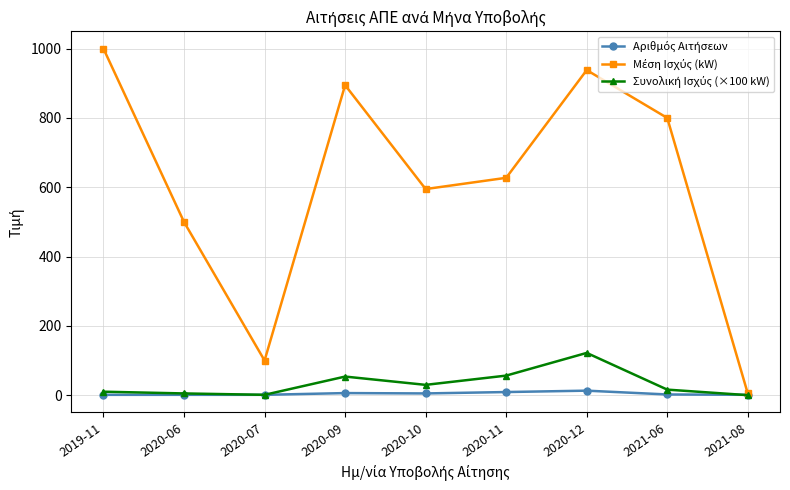

What is the label of the 8th point from the right?

2020-06